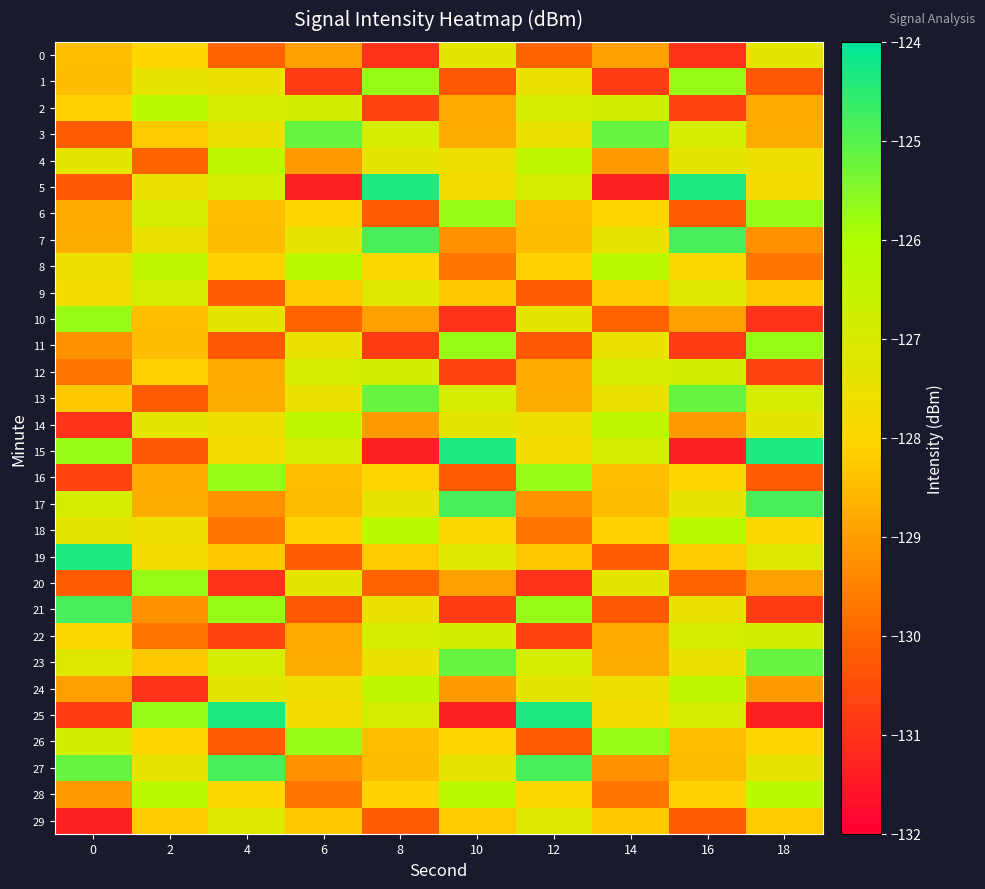

What is the maximum value shown in the chart?

-124.3